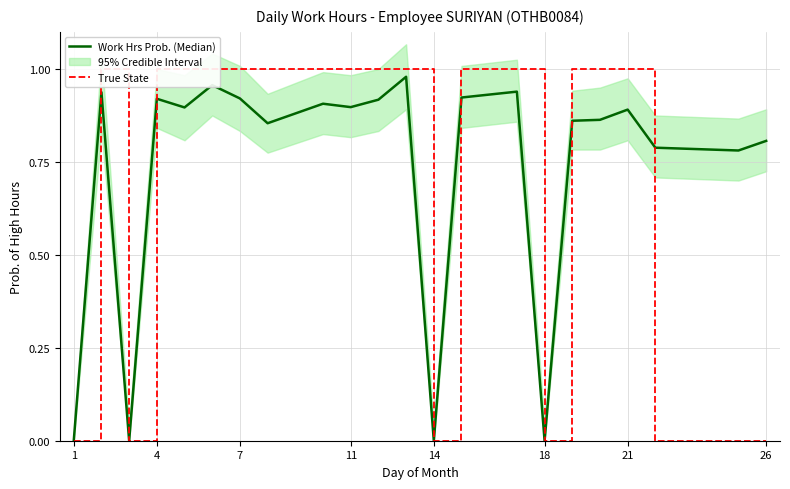

At which label is Work Hrs Prob. (Median) closest to 0?

1